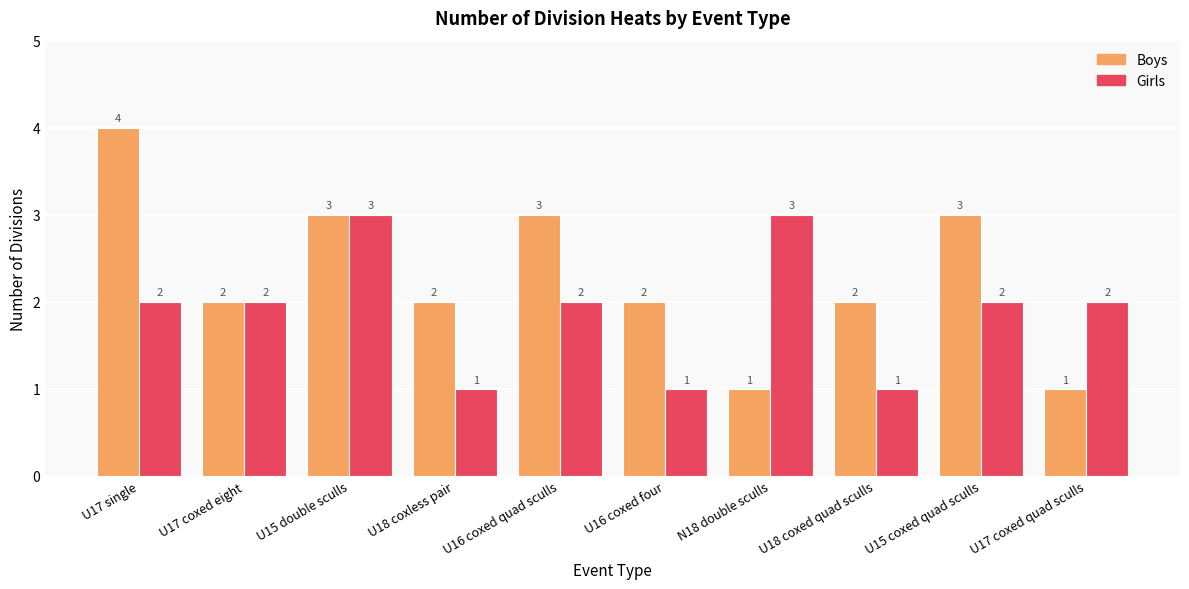

Reading right to left, transcribe all the data shown in this chart.

Boys: 1	3	2	1	2	3	2	3	2	4
Girls: 2	2	1	3	1	2	1	3	2	2